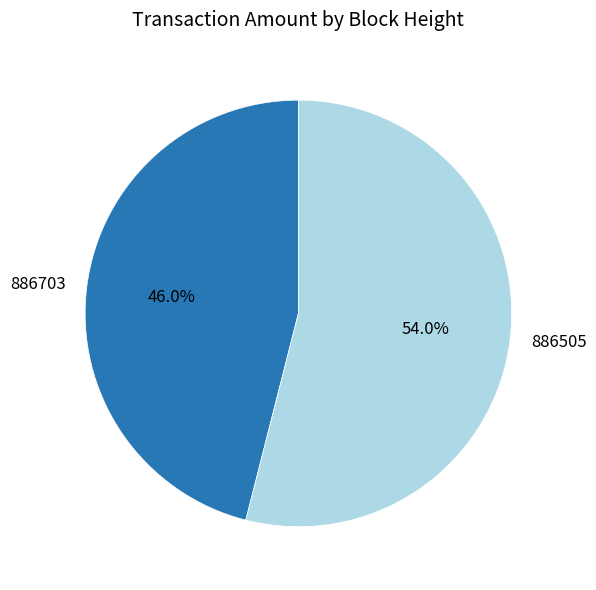

Do 886505 and 886703 together represent more than half of the pie?

Yes